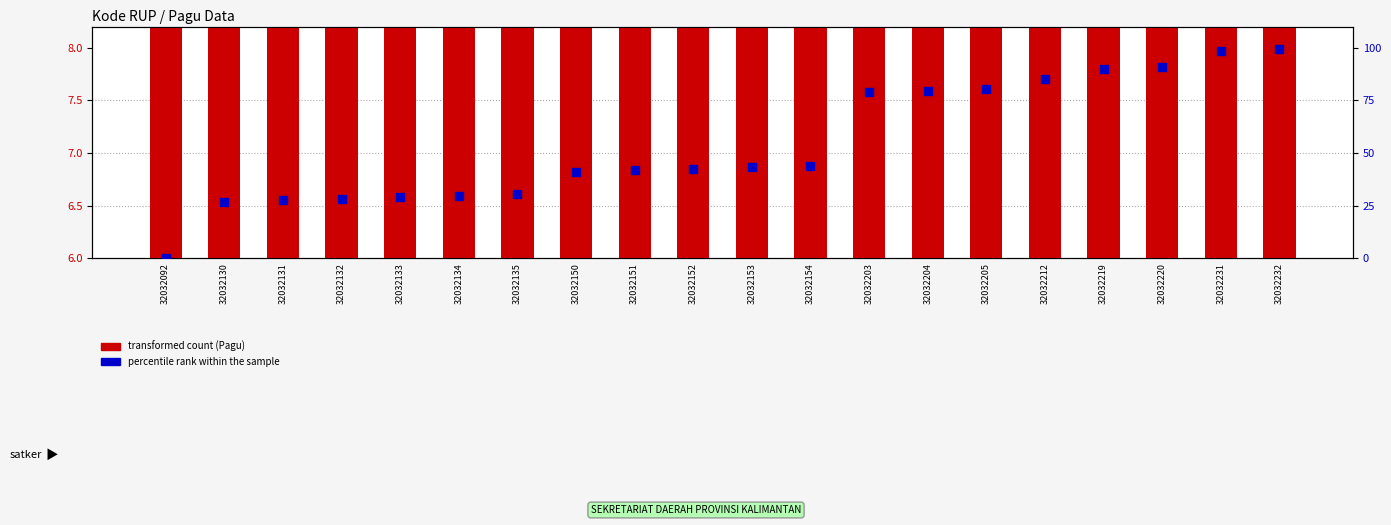

Which series has the largest total across all categories?

percentile rank within the sample